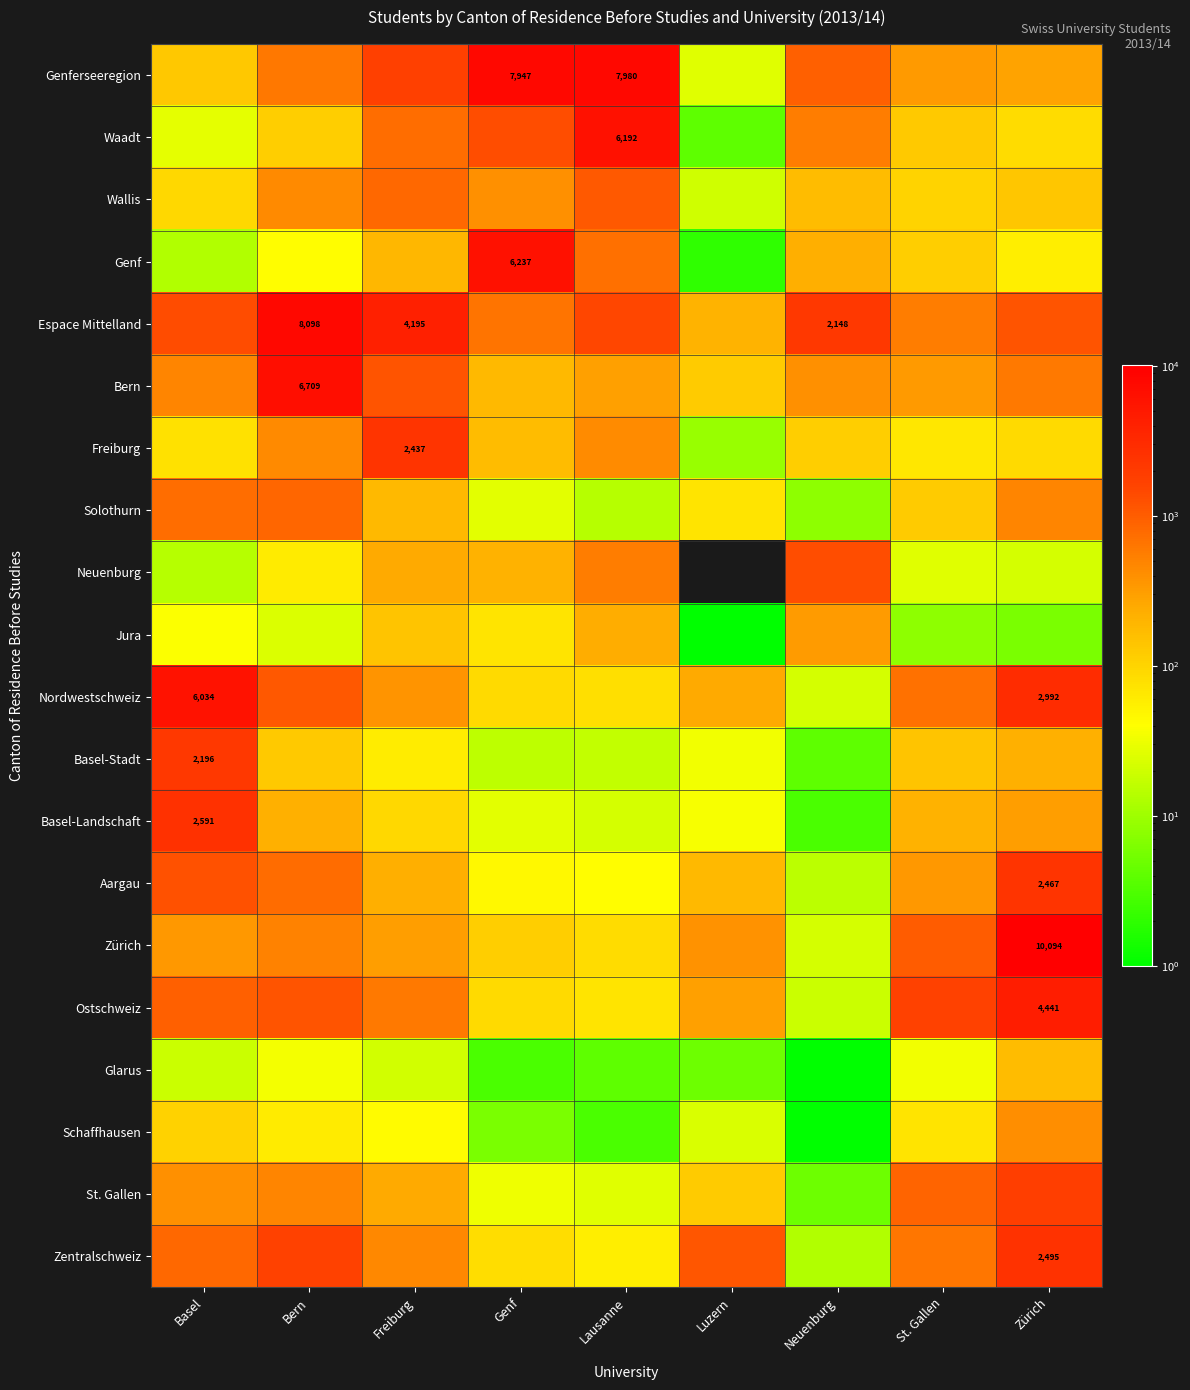

The Espace Mittelland series shows 970 at Neuenburg. True or false?

False